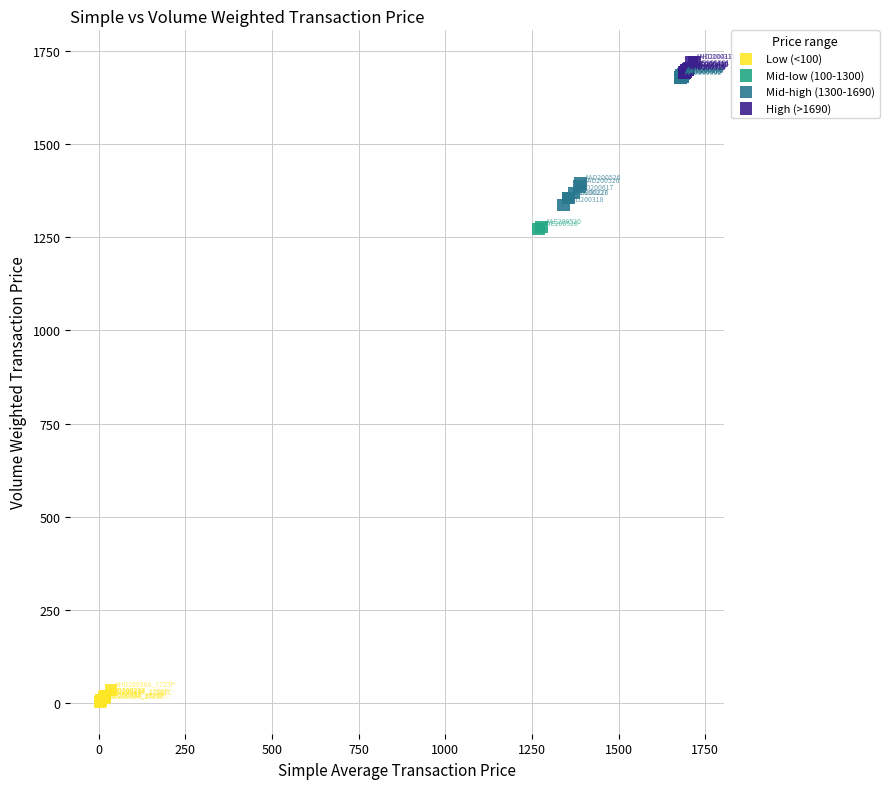

What are all the series names shown in the legend?

Low (<100), Mid-low (100-1300), Mid-high (1300-1690), High (>1690)